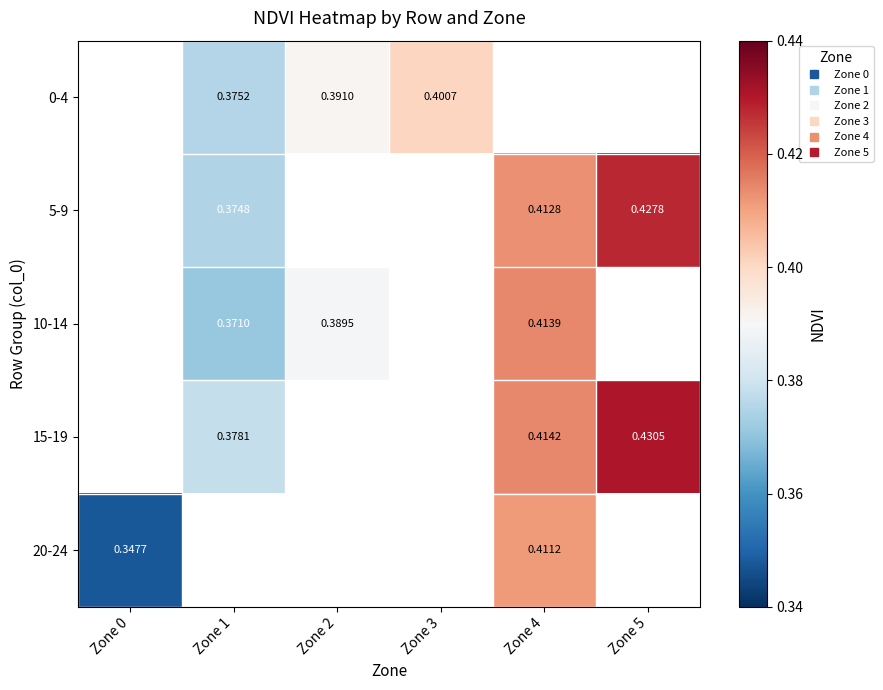

How many data points in 0-4 are above 0?

3